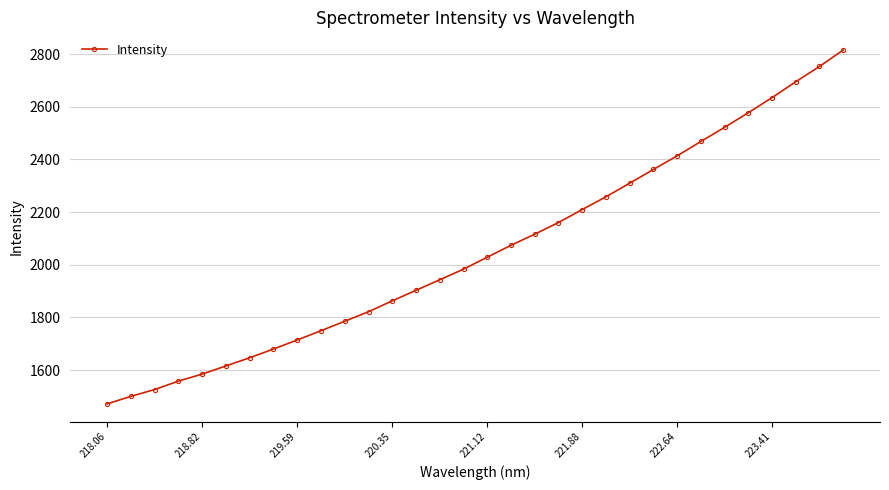

True or false: the data has more than 2 interior local peaks.

False